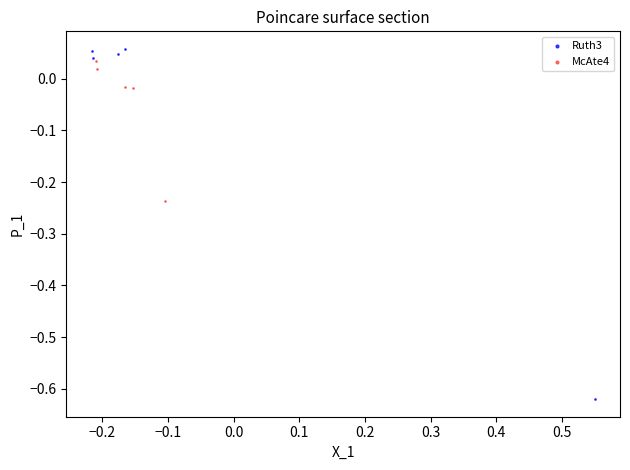

Which series contains the lowest Y value?

Ruth3